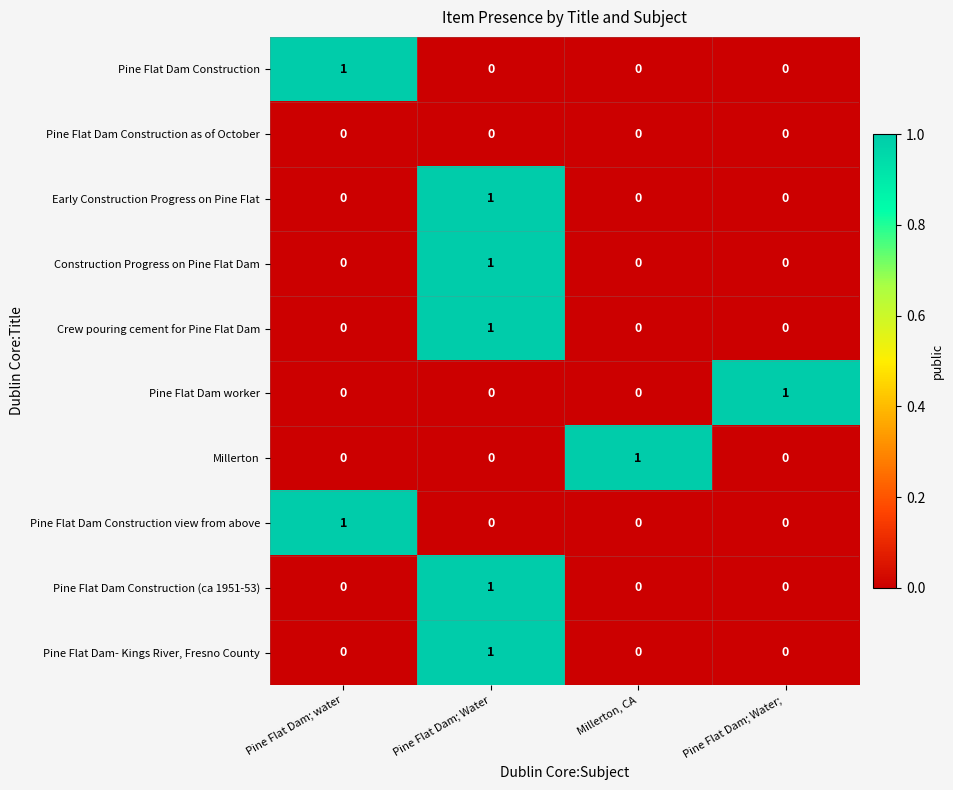

Count the Pine Flat Dam Construction (ca 1951-53) values in the range 0 to 1.

4